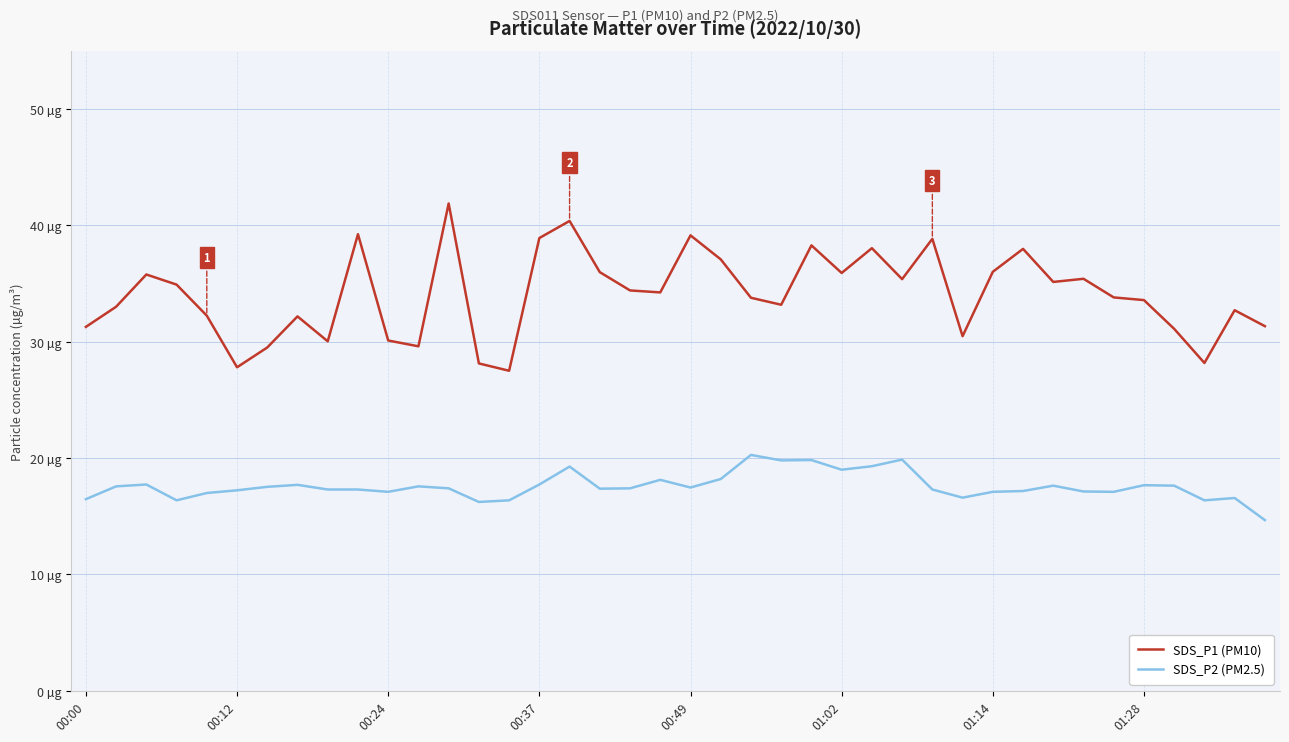

List the series in order of their peak value, highest first.

SDS_P1 (PM10), SDS_P2 (PM2.5)